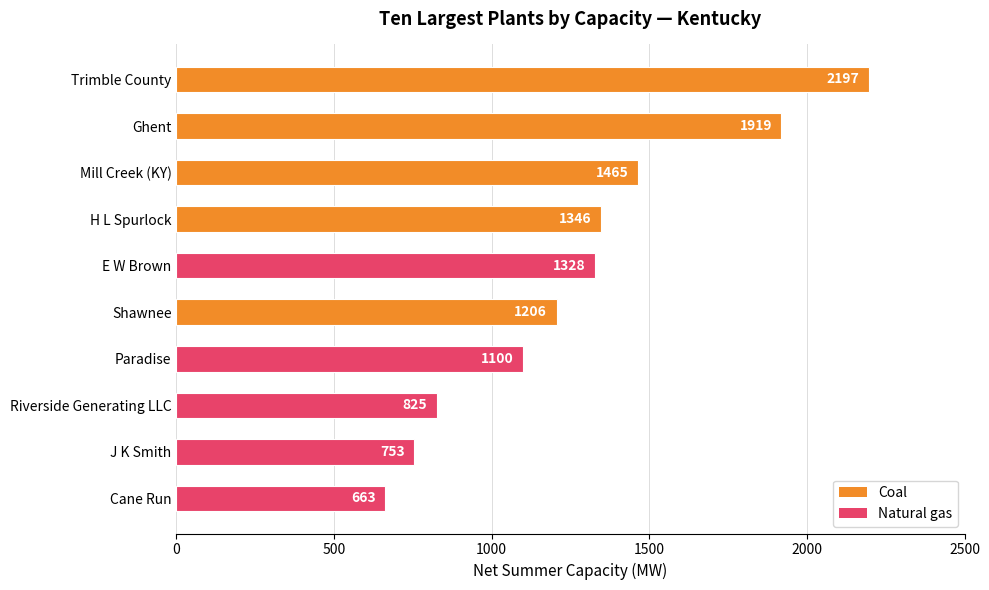

Read the value at Trimble County, to the nearest 100.

2200